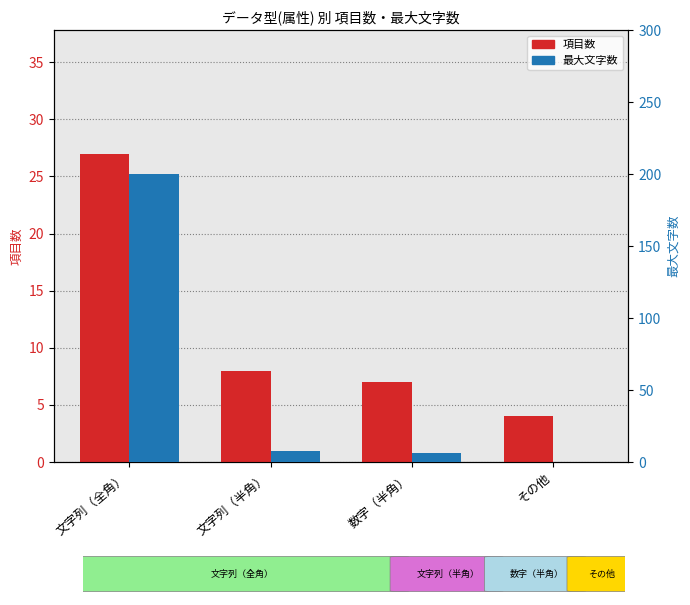

How many groups of bars are there?

4